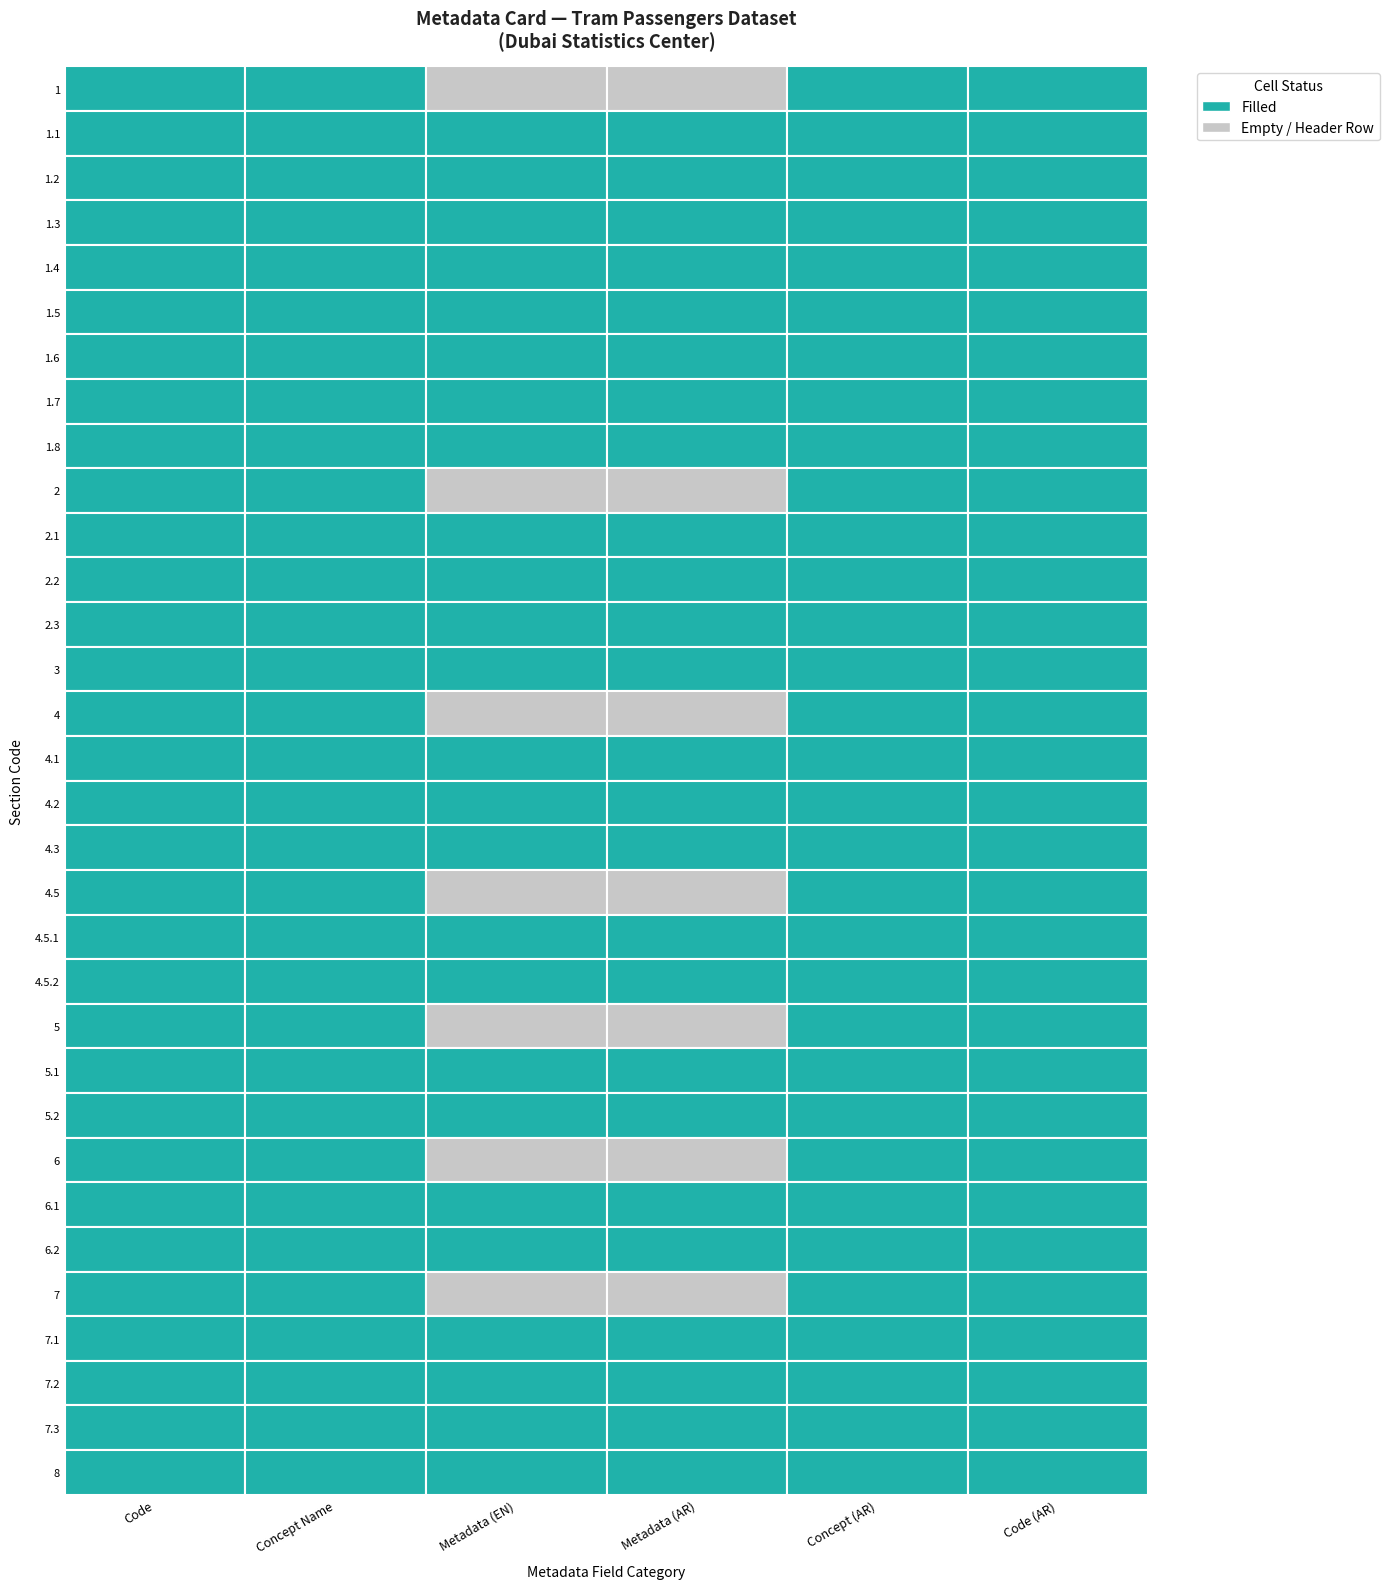

Reading left to right, list all the values displayed in this chart.

1: 1=1	1.1=1	1.2=0	1.3=0	1.4=1	1.5=1
1.1: 1=1	1.1=1	1.2=1	1.3=1	1.4=1	1.5=1
1.2: 1=1	1.1=1	1.2=1	1.3=1	1.4=1	1.5=1
1.3: 1=1	1.1=1	1.2=1	1.3=1	1.4=1	1.5=1
1.4: 1=1	1.1=1	1.2=1	1.3=1	1.4=1	1.5=1
1.5: 1=1	1.1=1	1.2=1	1.3=1	1.4=1	1.5=1
1.6: 1=1	1.1=1	1.2=1	1.3=1	1.4=1	1.5=1
1.7: 1=1	1.1=1	1.2=1	1.3=1	1.4=1	1.5=1
1.8: 1=1	1.1=1	1.2=1	1.3=1	1.4=1	1.5=1
2: 1=1	1.1=1	1.2=0	1.3=0	1.4=1	1.5=1
2.1: 1=1	1.1=1	1.2=1	1.3=1	1.4=1	1.5=1
2.2: 1=1	1.1=1	1.2=1	1.3=1	1.4=1	1.5=1
2.3: 1=1	1.1=1	1.2=1	1.3=1	1.4=1	1.5=1
3: 1=1	1.1=1	1.2=1	1.3=1	1.4=1	1.5=1
4: 1=1	1.1=1	1.2=0	1.3=0	1.4=1	1.5=1
4.1: 1=1	1.1=1	1.2=1	1.3=1	1.4=1	1.5=1
4.2: 1=1	1.1=1	1.2=1	1.3=1	1.4=1	1.5=1
4.3: 1=1	1.1=1	1.2=1	1.3=1	1.4=1	1.5=1
4.5: 1=1	1.1=1	1.2=0	1.3=0	1.4=1	1.5=1
4.5.1: 1=1	1.1=1	1.2=1	1.3=1	1.4=1	1.5=1
4.5.2: 1=1	1.1=1	1.2=1	1.3=1	1.4=1	1.5=1
5: 1=1	1.1=1	1.2=0	1.3=0	1.4=1	1.5=1
5.1: 1=1	1.1=1	1.2=1	1.3=1	1.4=1	1.5=1
5.2: 1=1	1.1=1	1.2=1	1.3=1	1.4=1	1.5=1
6: 1=1	1.1=1	1.2=0	1.3=0	1.4=1	1.5=1
6.1: 1=1	1.1=1	1.2=1	1.3=1	1.4=1	1.5=1
6.2: 1=1	1.1=1	1.2=1	1.3=1	1.4=1	1.5=1
7: 1=1	1.1=1	1.2=0	1.3=0	1.4=1	1.5=1
7.1: 1=1	1.1=1	1.2=1	1.3=1	1.4=1	1.5=1
7.2: 1=1	1.1=1	1.2=1	1.3=1	1.4=1	1.5=1
7.3: 1=1	1.1=1	1.2=1	1.3=1	1.4=1	1.5=1
8: 1=1	1.1=1	1.2=1	1.3=1	1.4=1	1.5=1